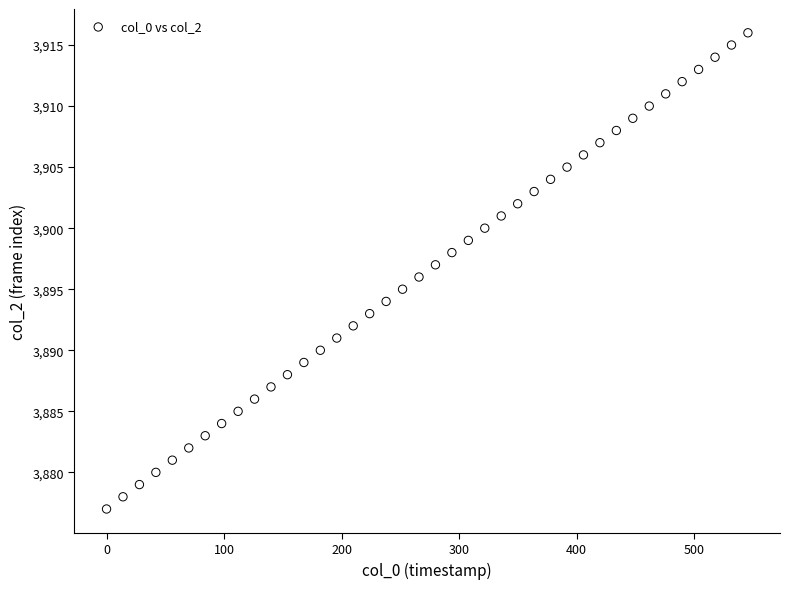

What is the range of Y values (max minus min)?

39